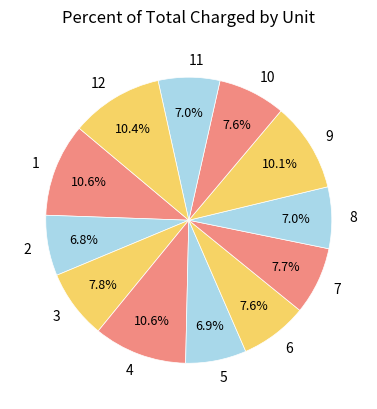

Is there any slice that represents more than half of the pie?

No